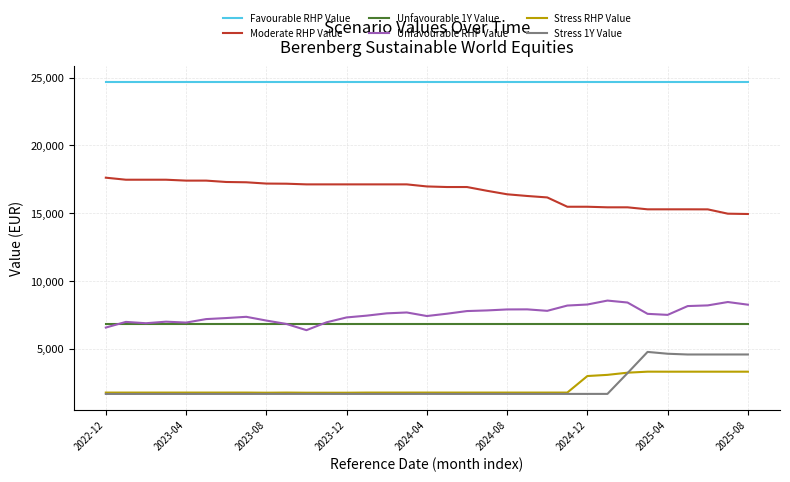

What is the smallest value displayed?

1673.7